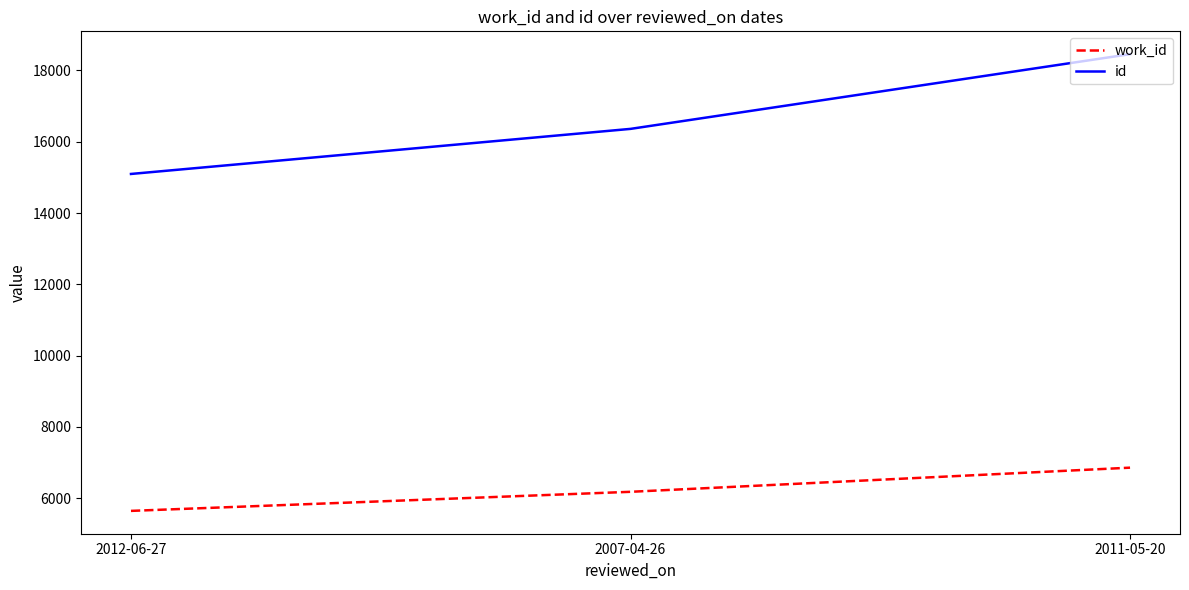

Read the id value at 2007-04-26.

16359